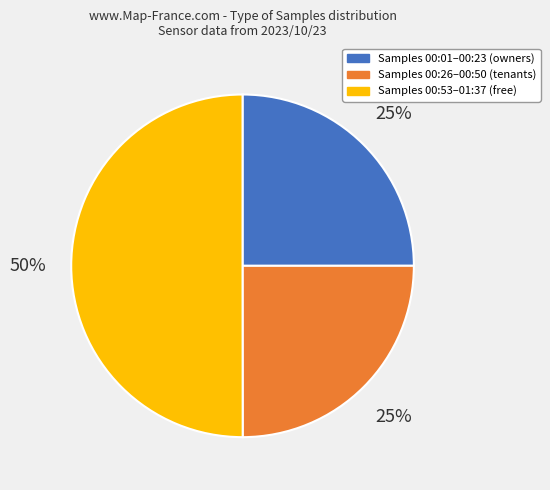

To the nearest percent, what portion does Samples 00:26–00:50 (tenants) represent?

25%